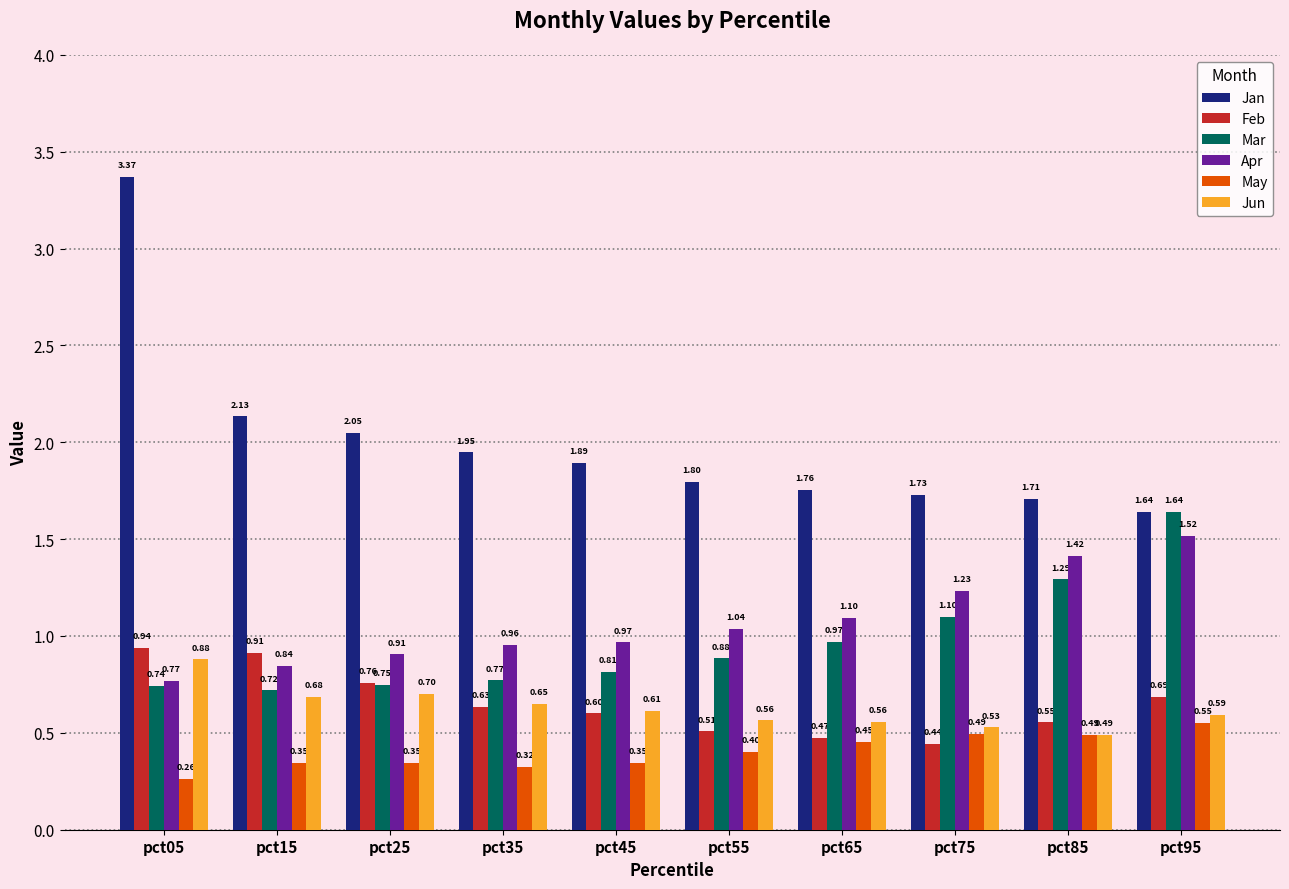

Between pct35 and pct45, which series saw the biggest shift?

Jan